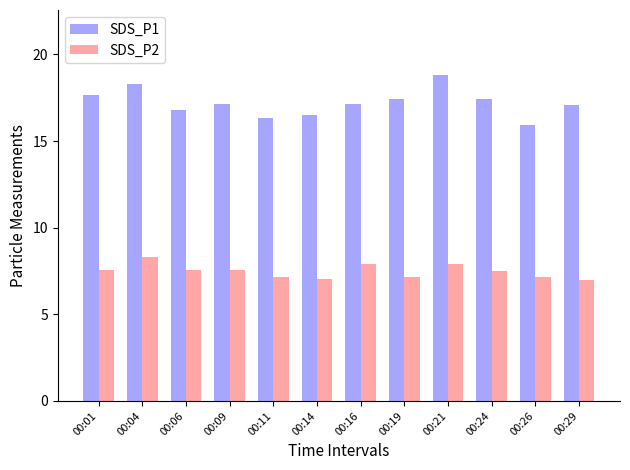

Count the number of categories in the chart.

12